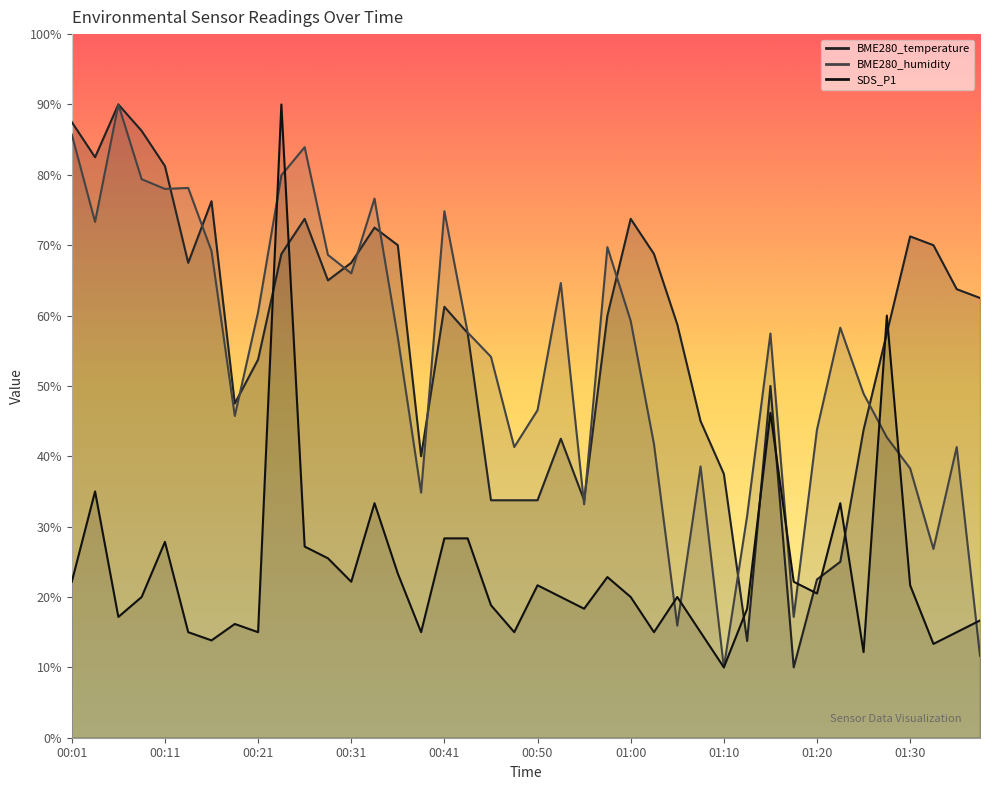

At which label is BME280_temperature closest to 50?

01:15